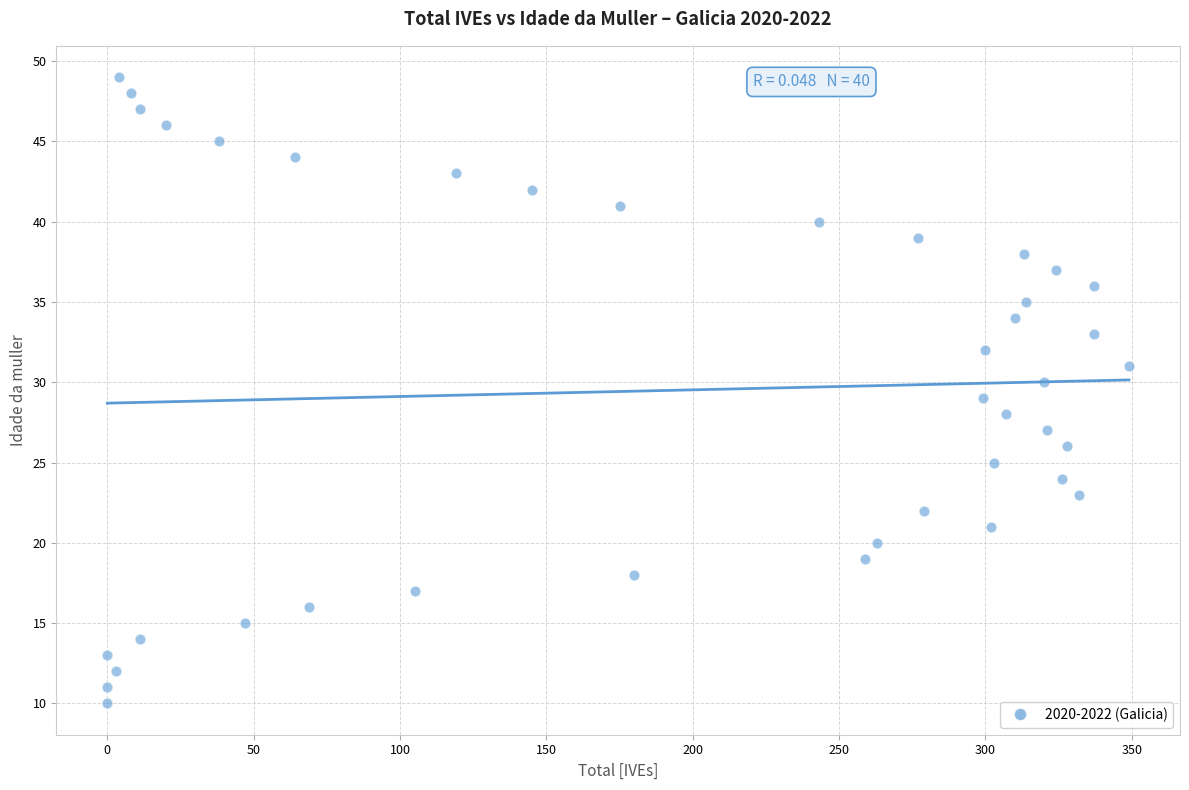

What is the range of Y values (max minus min)?

39